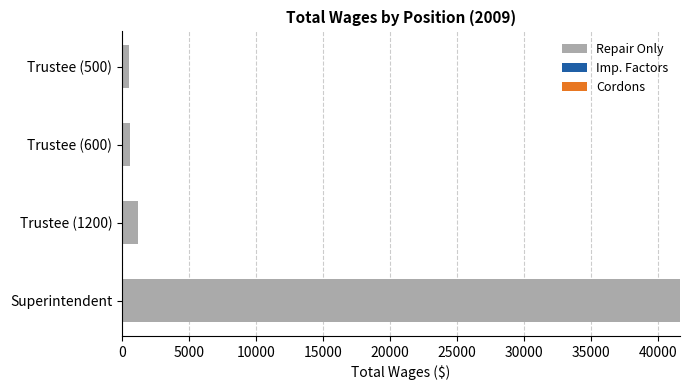

The value at Superintendent is 54262. True or false?

False